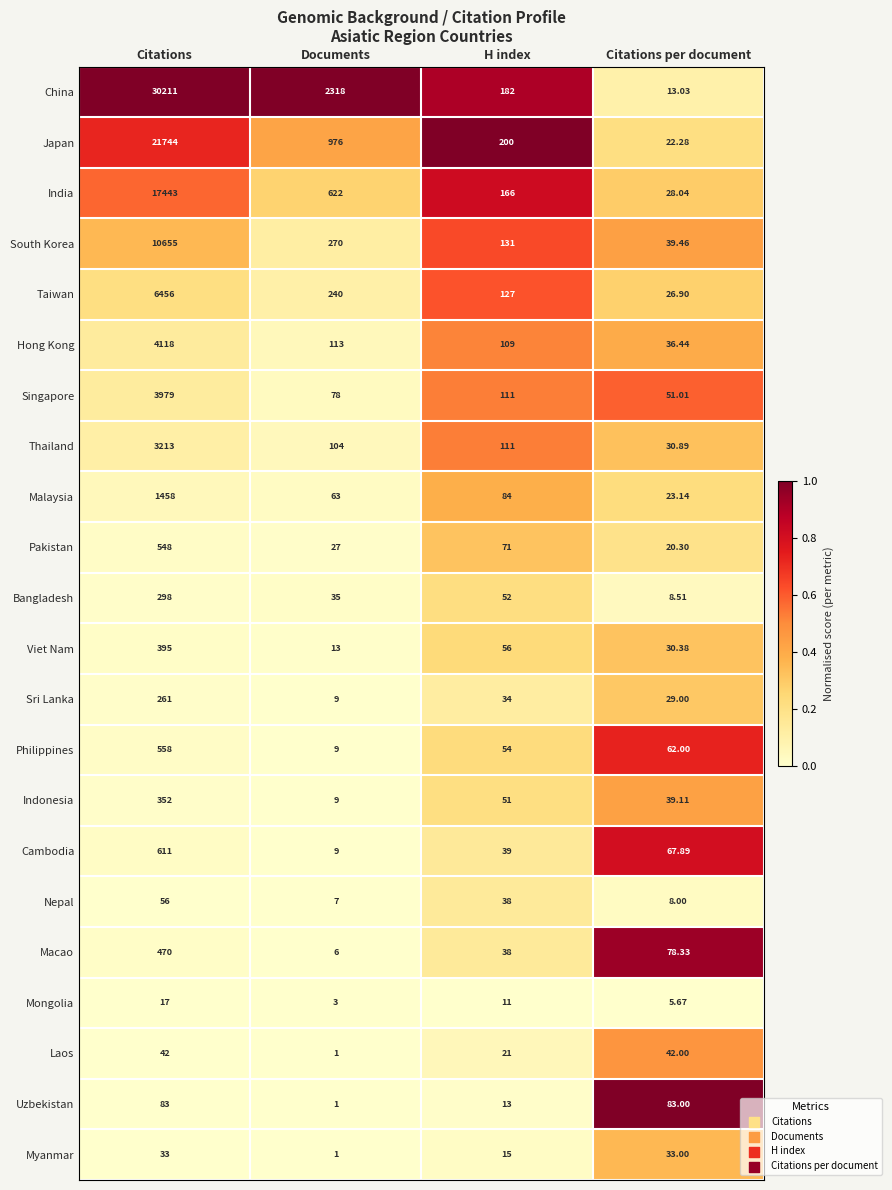

Which series changed the most between Citations and Documents?

China